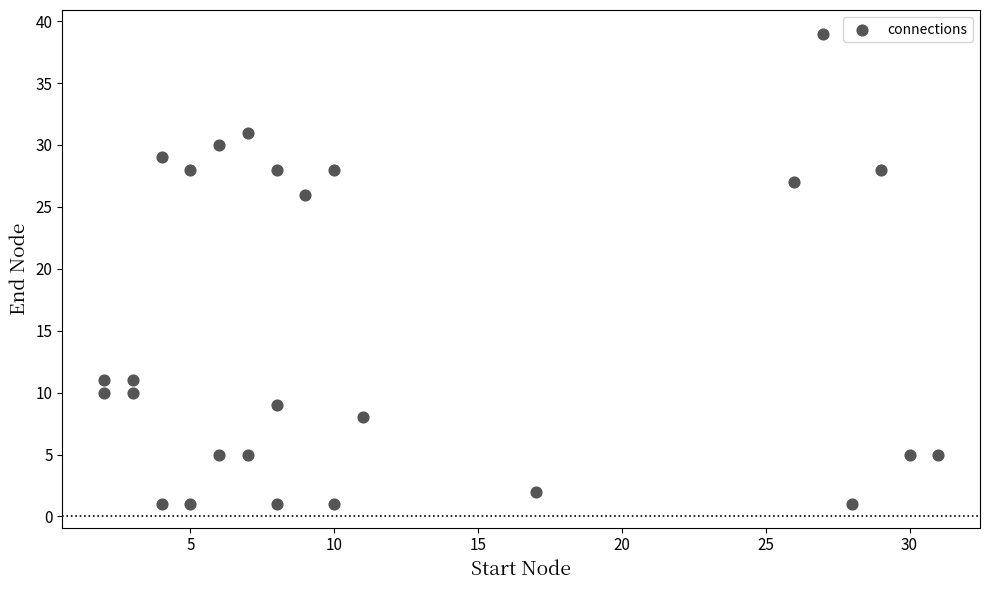

What is the range of Y values (max minus min)?

38